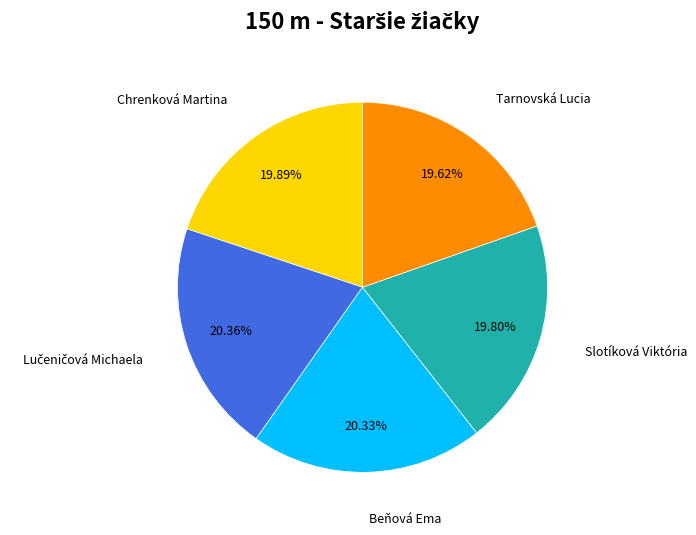

To the nearest percent, what is the average slice percentage?

20%